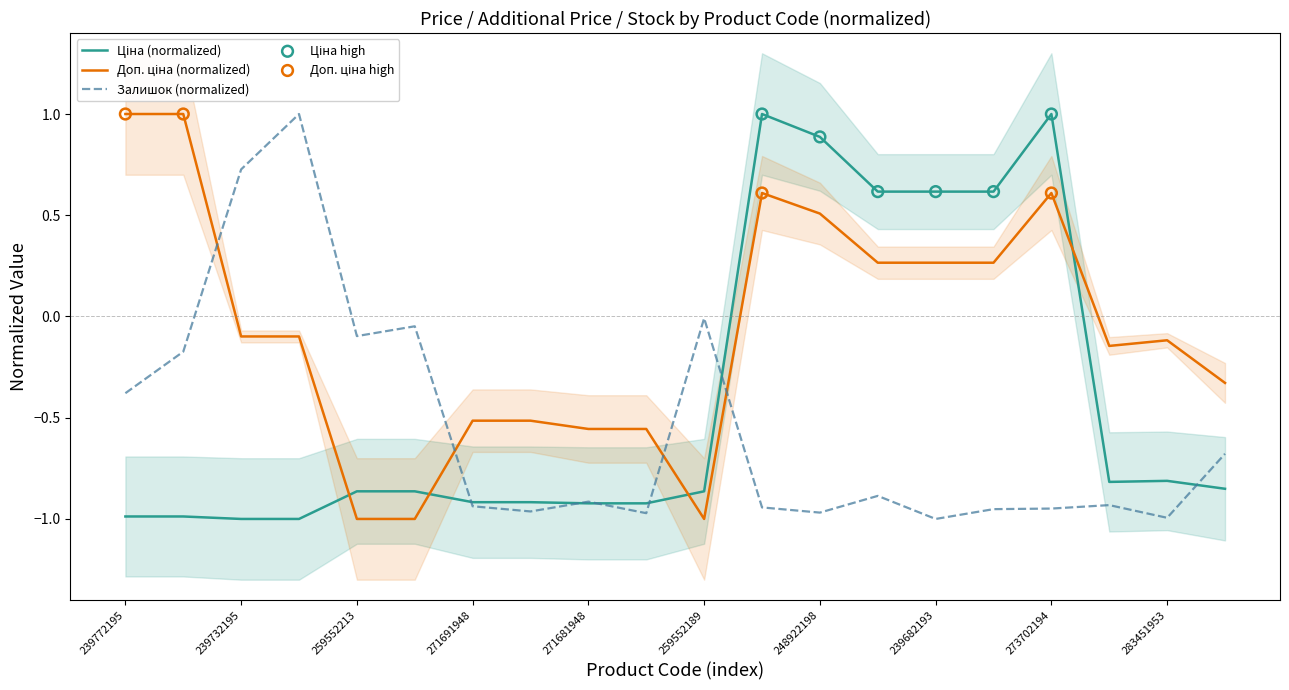

Which series reaches the minimum Y coordinate?

Ціна